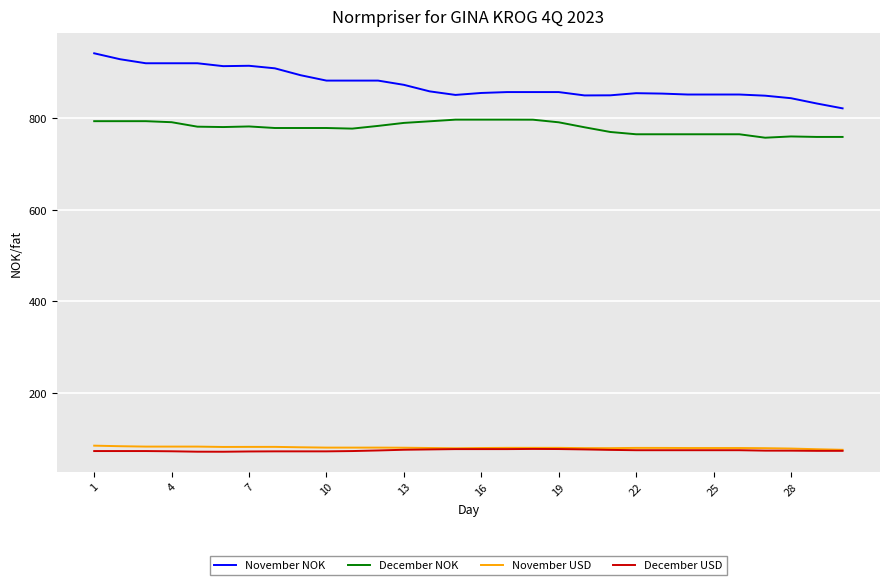

True or false: November NOK and December USD cross at least once.

False